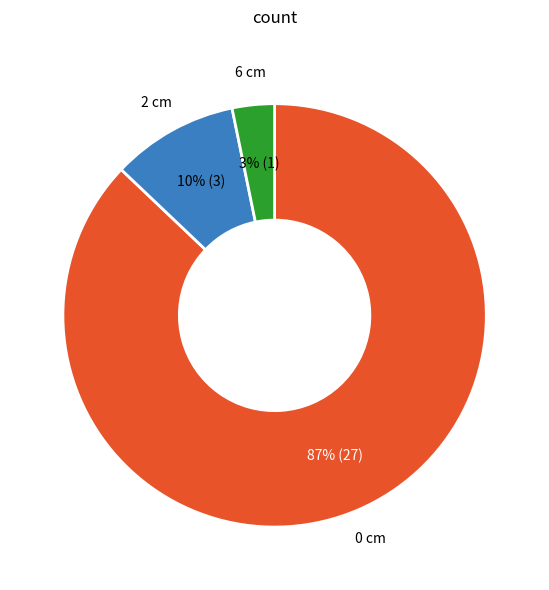

Count the number of slices in the pie.

3